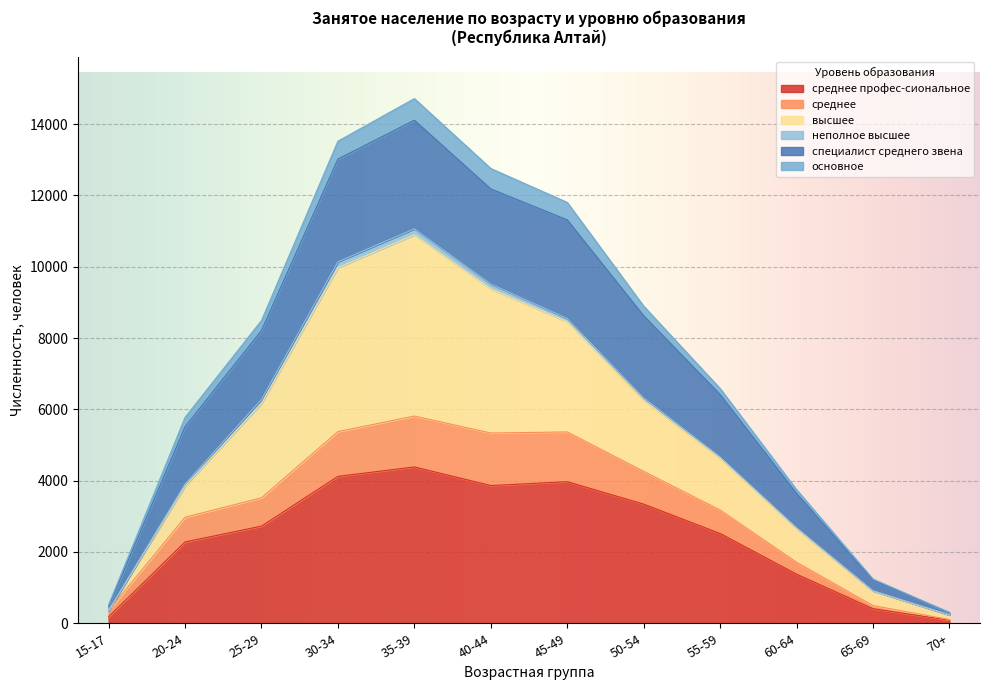

What are all the series names shown in the legend?

среднее профес-сиональное, среднее, высшее, неполное высшее, специалист среднего звена, основное